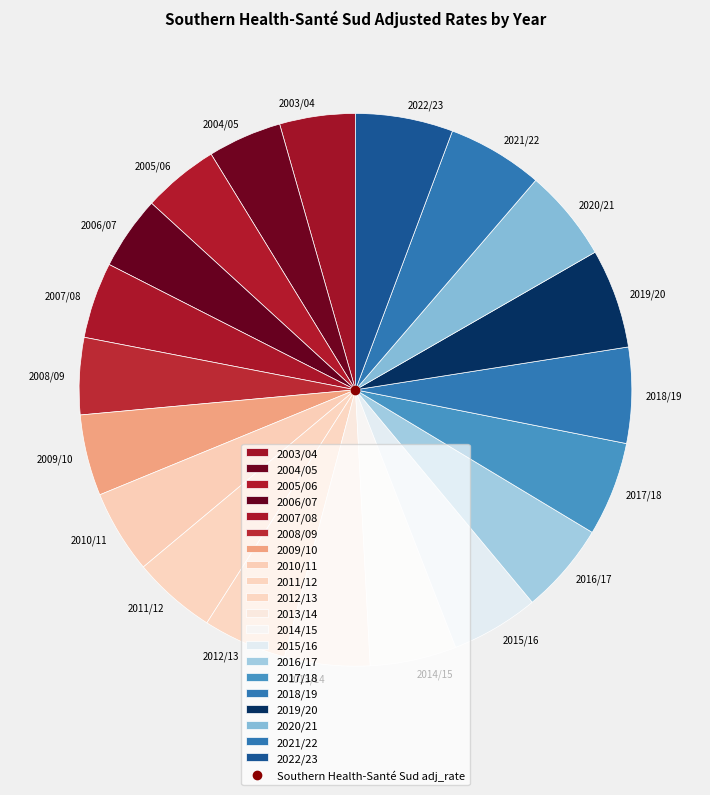

How many segments does this pie chart have?

20